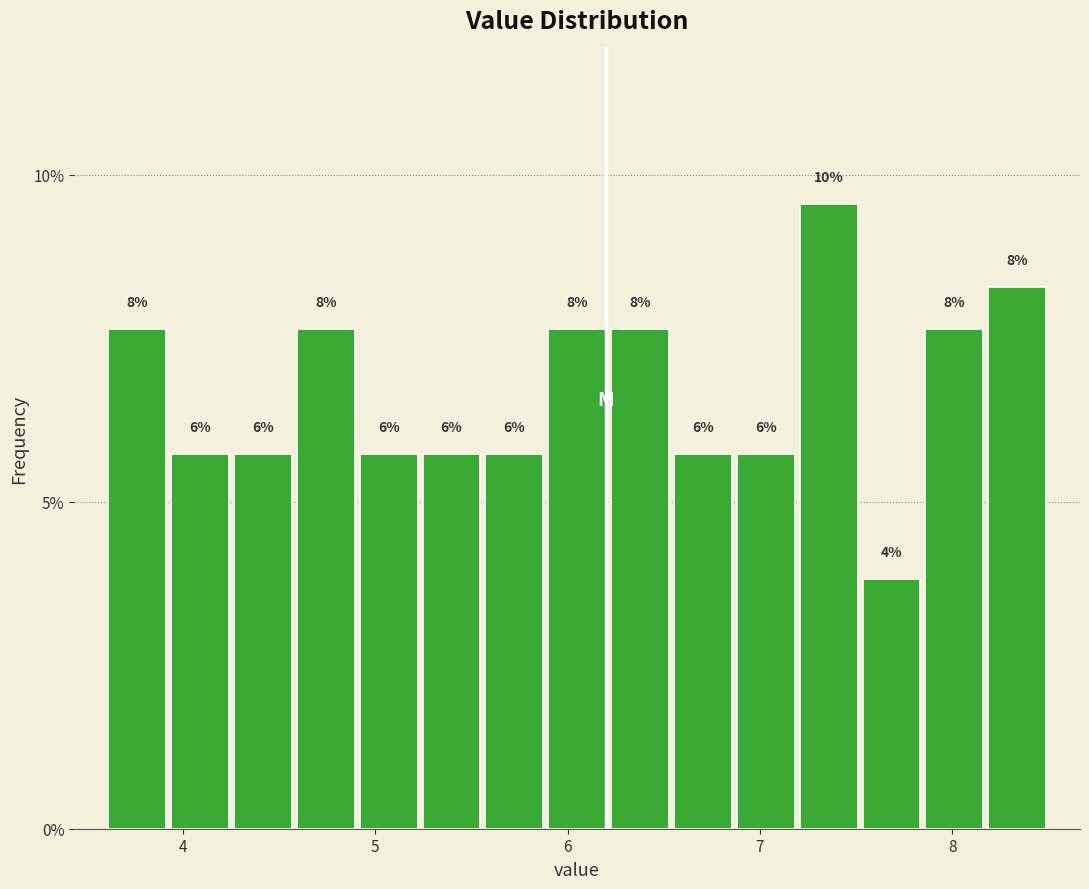

Around what value on the x-axis is the tallest bar? Give the approximate position of its centre, as read against the axis.

7.4